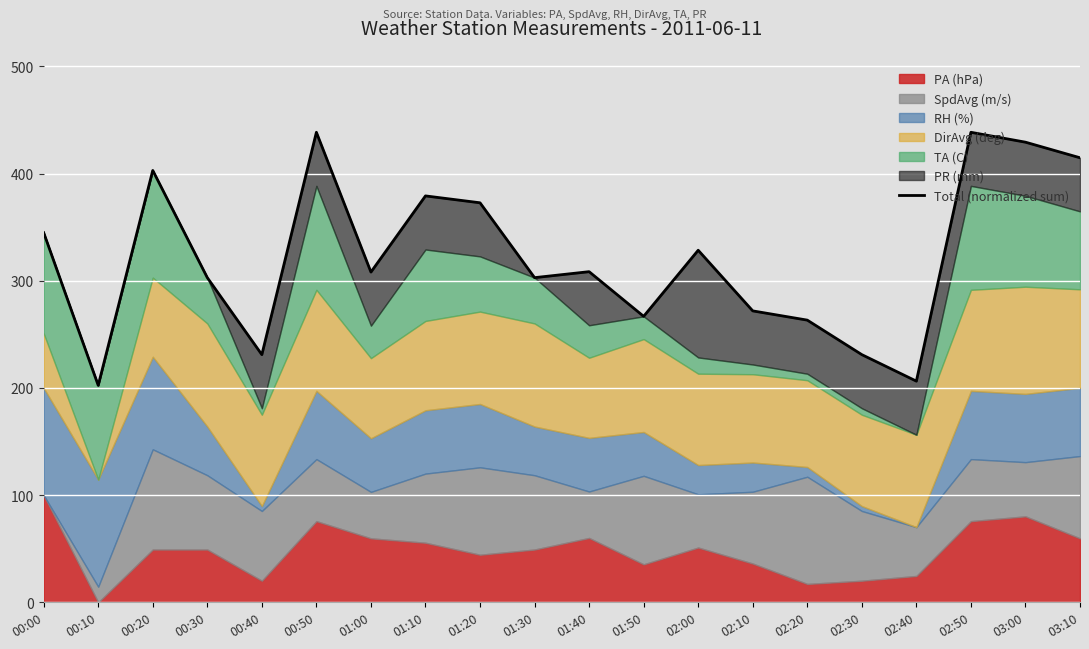

What is the label of the 1st point from the right?

03:10